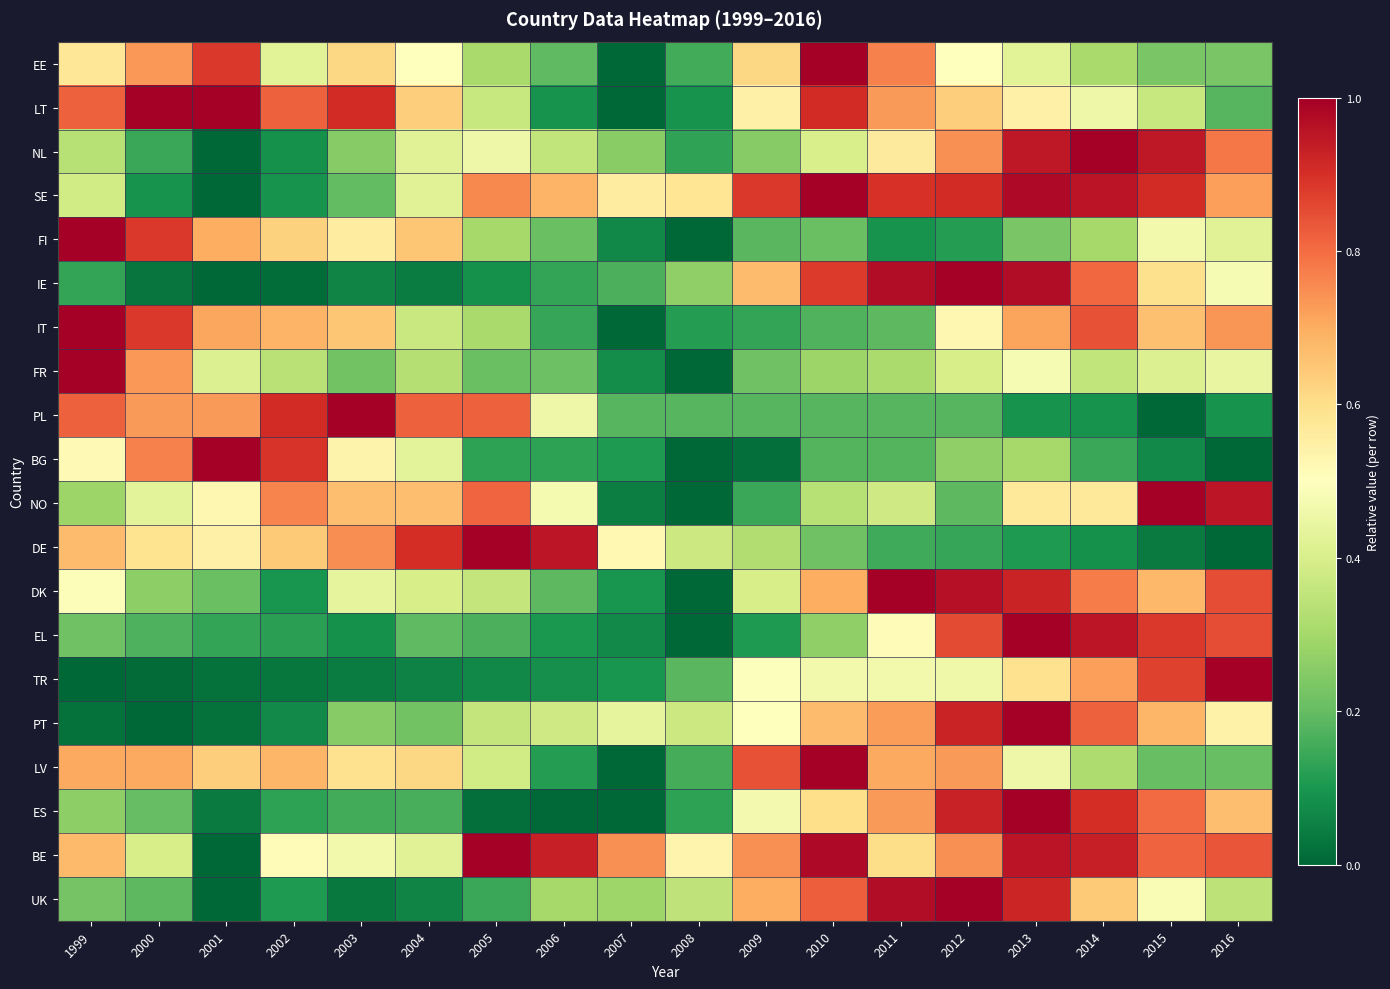

Between 2009 and 2012, which series saw the biggest shift?

EL